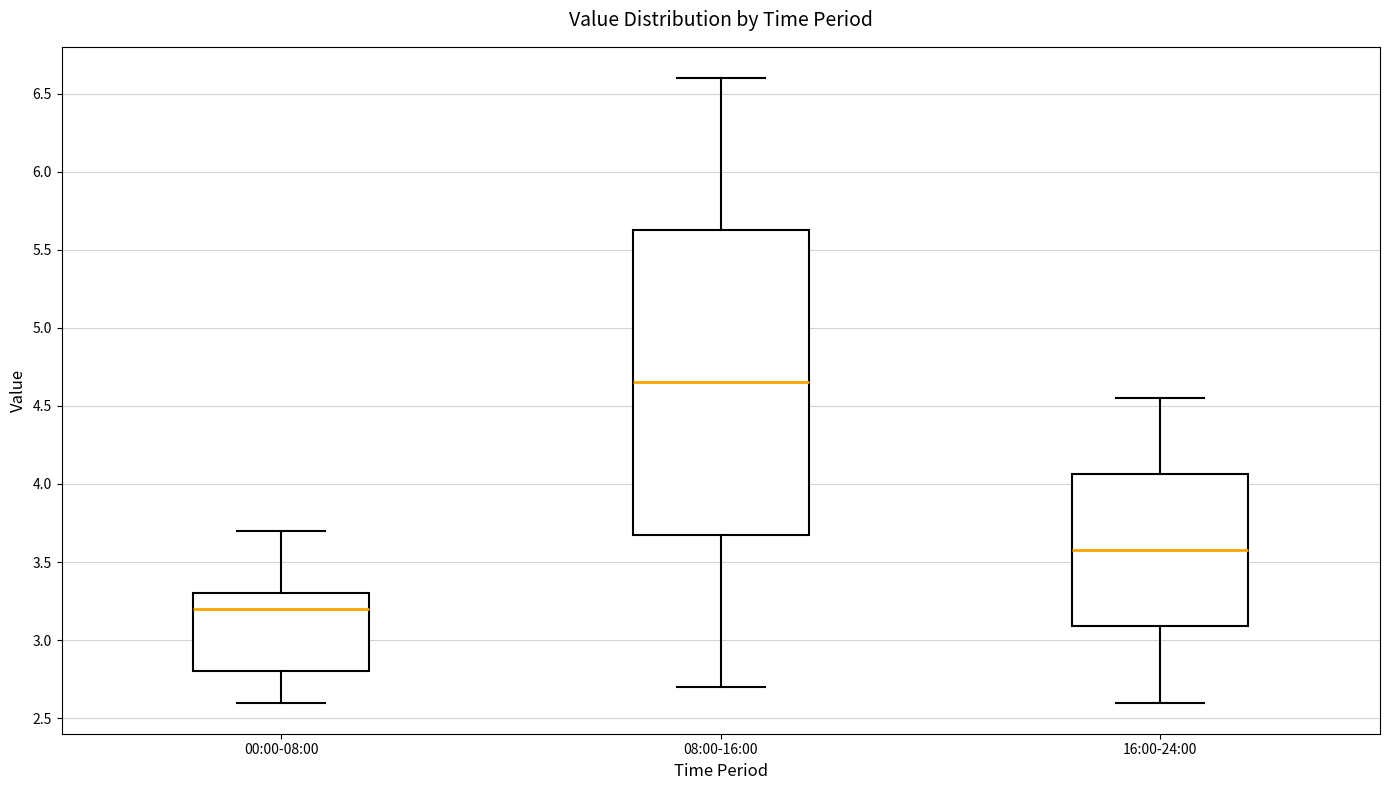

Reading left to right, transcribe this box plot: for each box, give where its median line is, the range the box spans, and where its two whiskers end, as read against the y-axis. The values are not printed on the chart, so give them approximately, as read against the axis.

00:00-08:00: median 3.20, box 2.80 to 3.30, whiskers 2.60 to 3.70
08:00-16:00: median 4.65, box 3.70 to 5.65, whiskers 2.70 to 6.60
16:00-24:00: median 3.60, box 3.10 to 4.05, whiskers 2.60 to 4.55